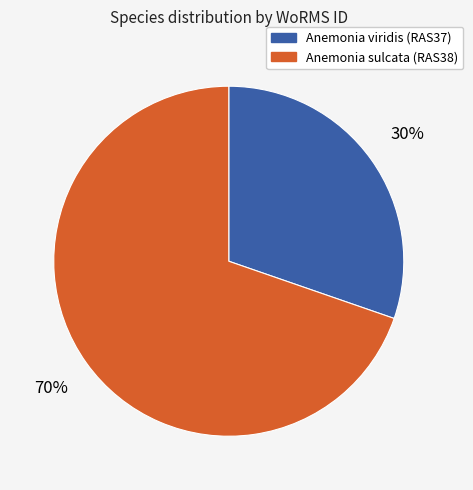

The Anemonia sulcata slice represents 83% of the pie. True or false?

False